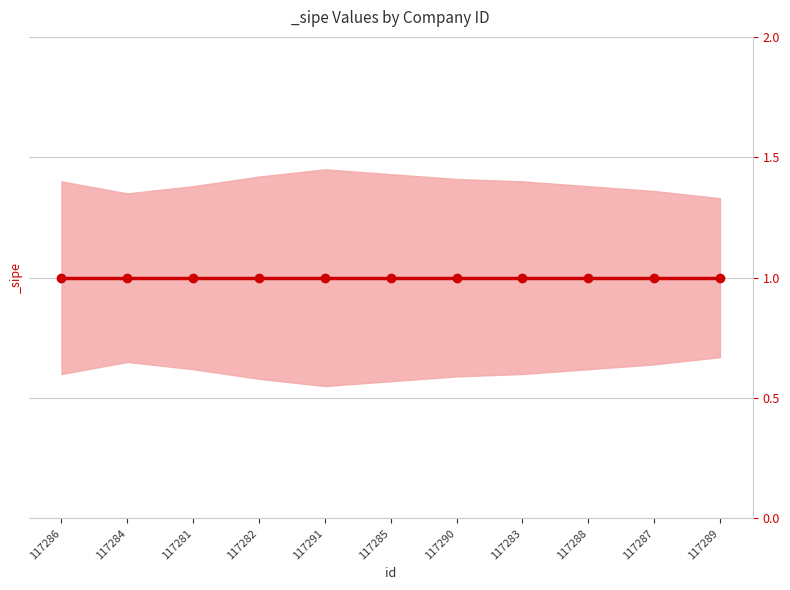

What is the sum of the _sipe values at 117281 and 117287?

2.0